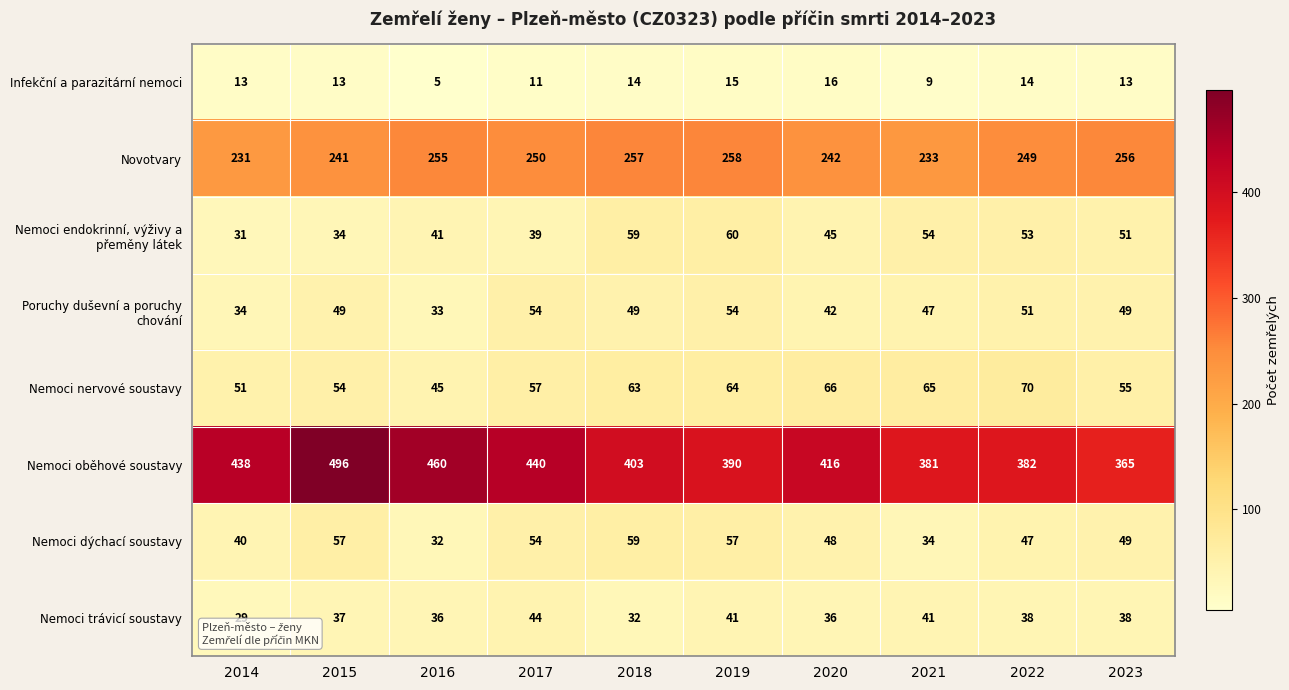

Which series changed the most between 2014 and 2021?

Nemoci oběhové soustavy